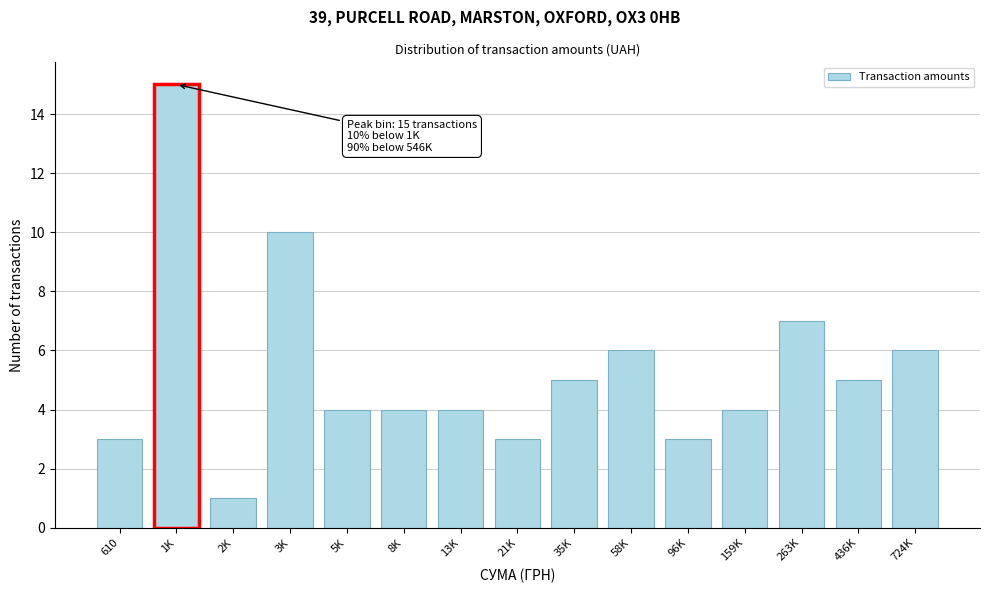

Reading left to right, transcribe all the data shown in this chart.

3	15	1	10	4	4	4	3	5	6	3	4	7	5	6